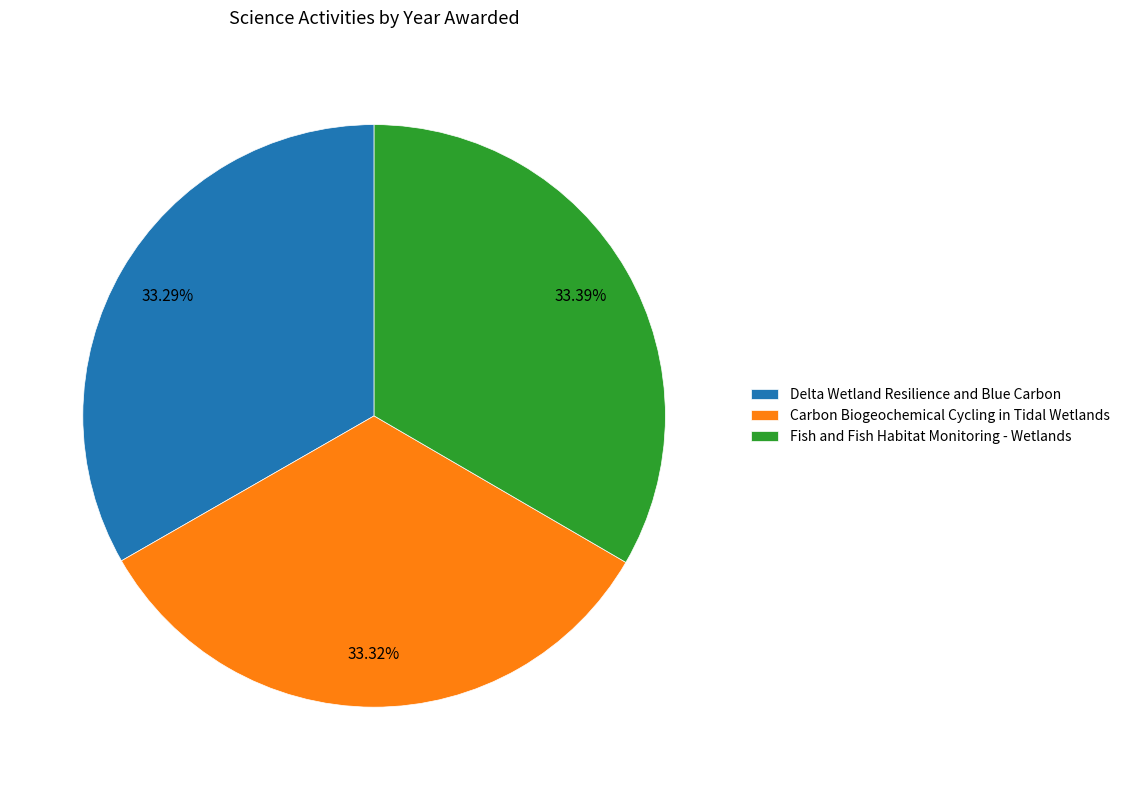

To the nearest percent, what portion does Delta Wetland Resilience and Blue Carbon represent?

33%